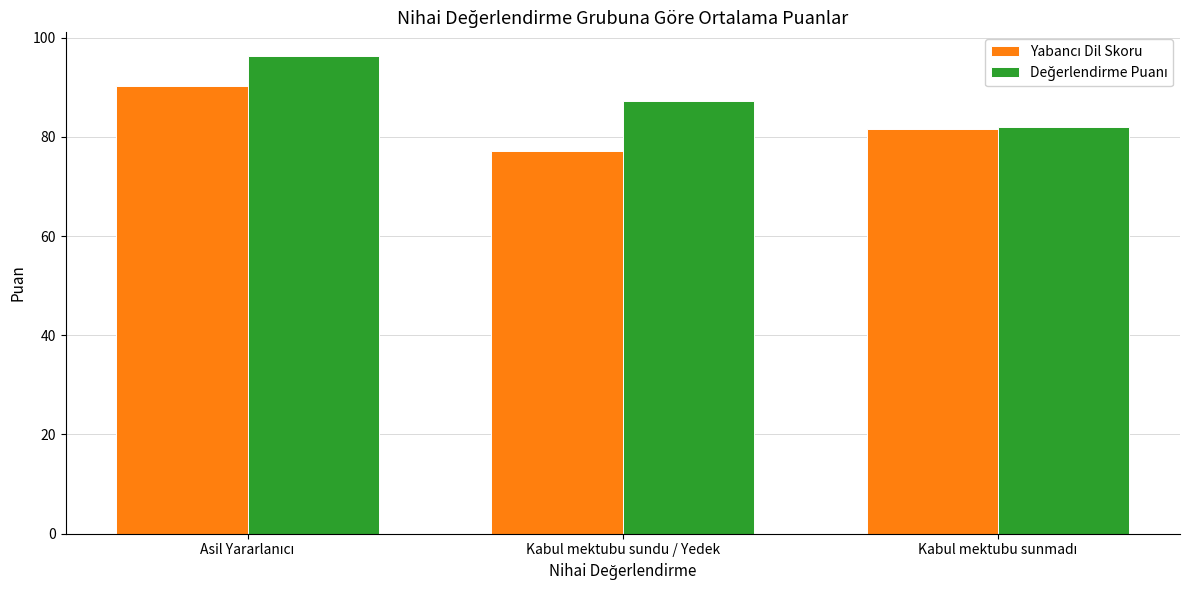

Which category has the lowest value across all series?

Kabul mektubu sundu / Yedek